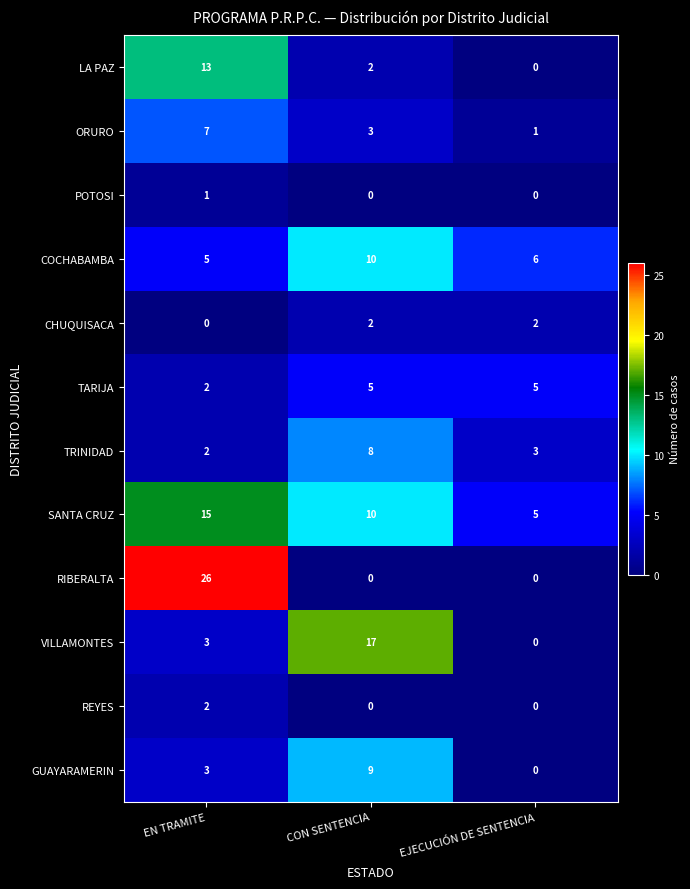

At which label does REYES reach its peak?

EN TRAMITE